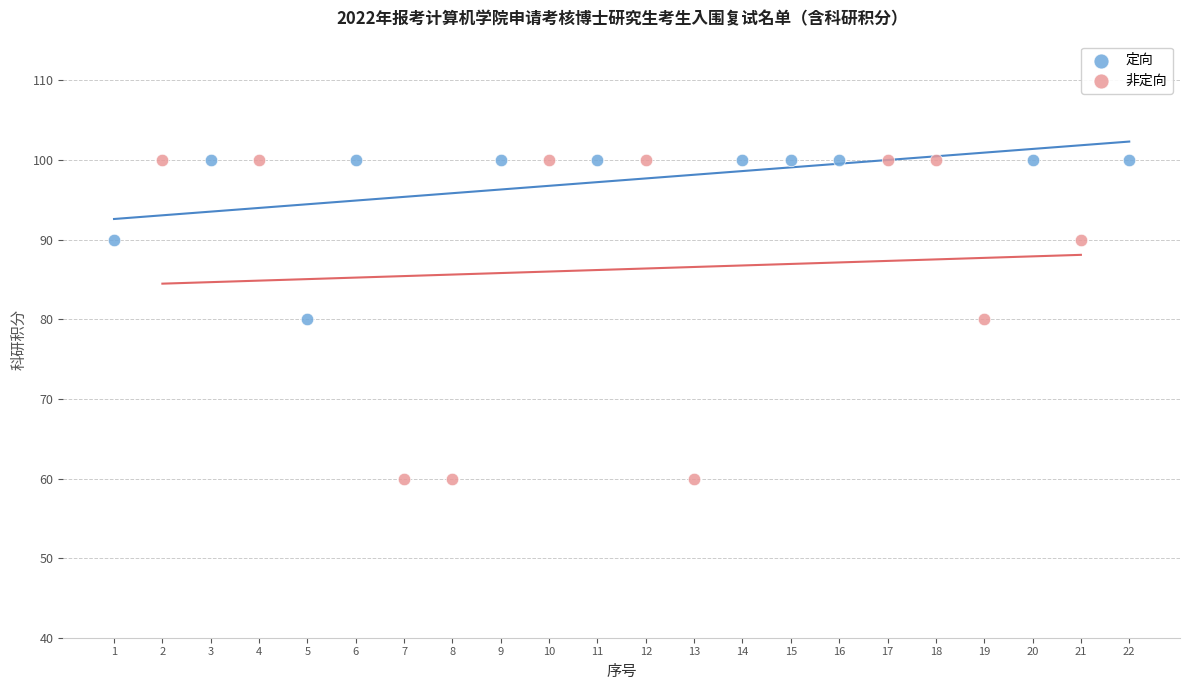

Which series has the largest Y range (max minus min)?

非定向